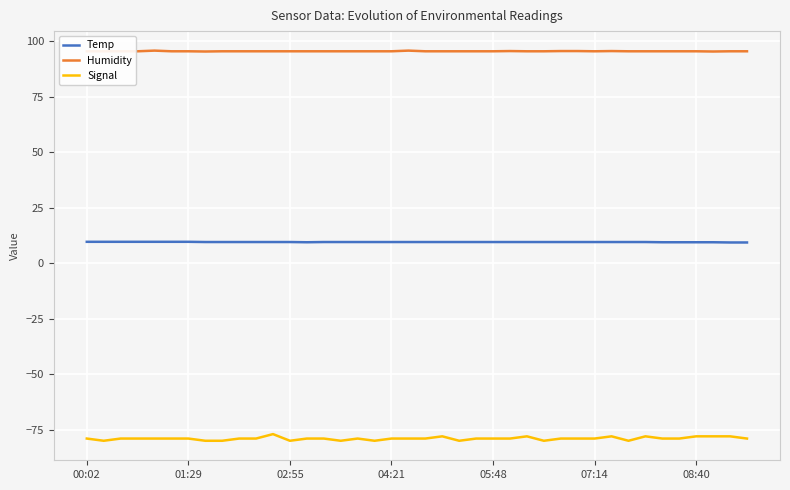

Which series has the largest total across all categories?

Humidity